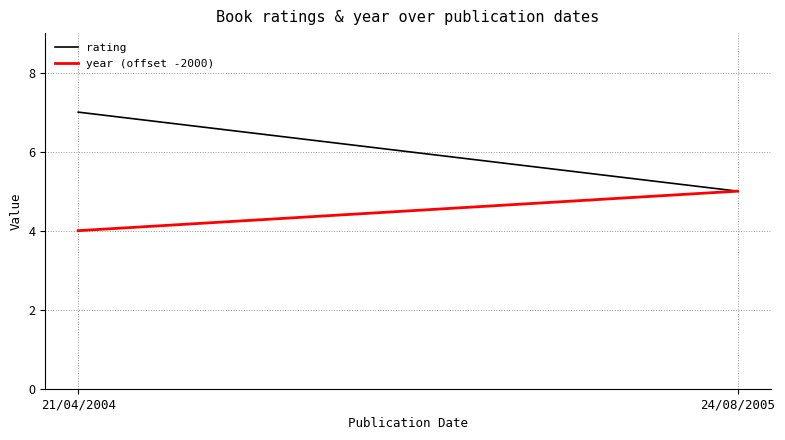

What is the sum of the rating values at 21/04/2004 and 24/08/2005?

12